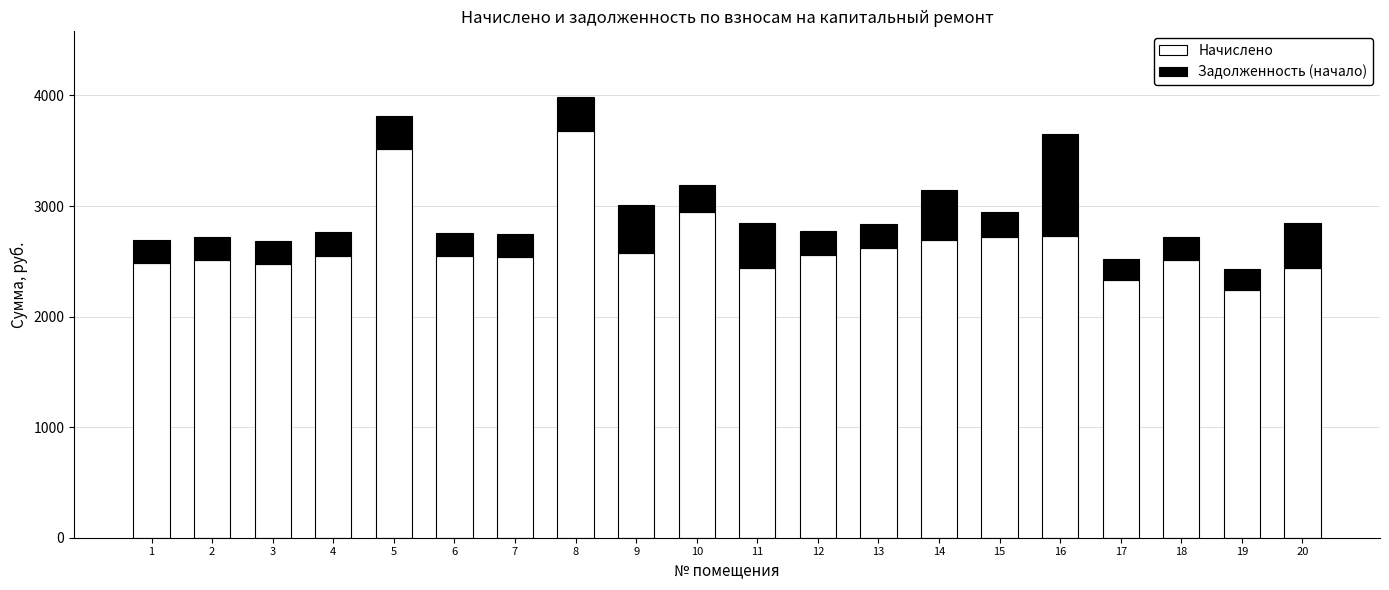

What is the minimum value for Начислено?

2243.9